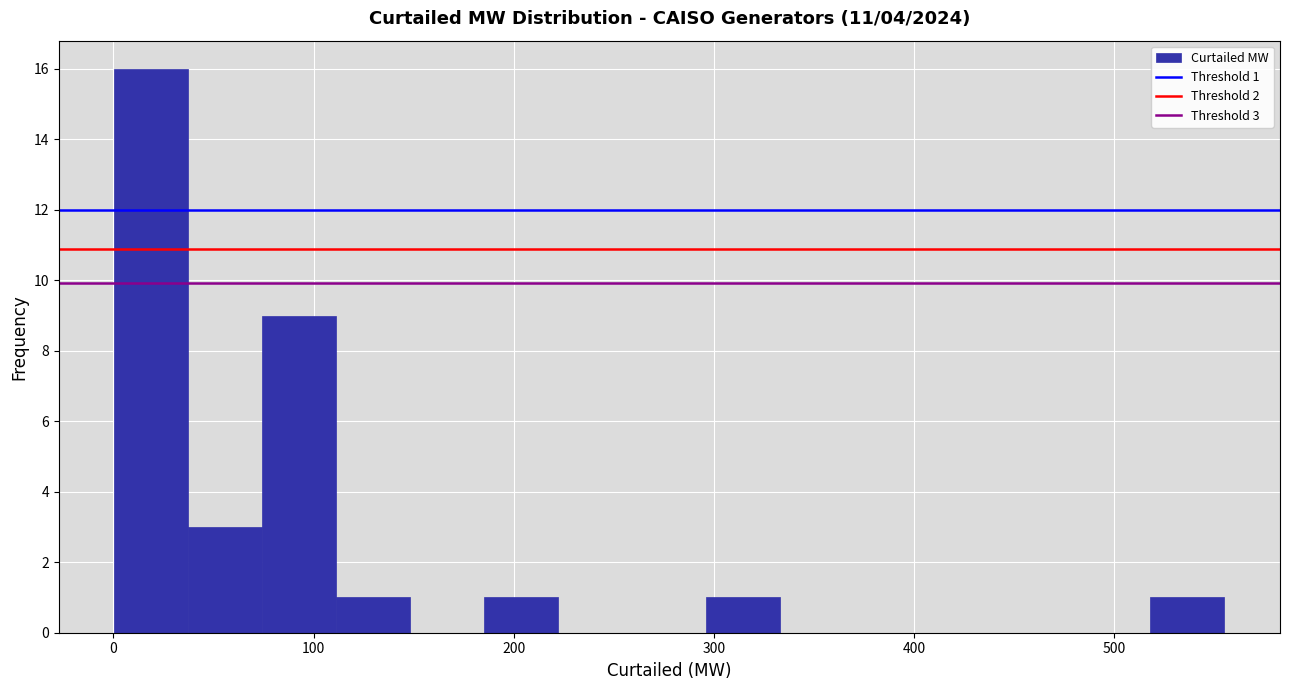

Around what value on the x-axis is the tallest bar? Give the approximate position of its centre, as read against the axis.

20